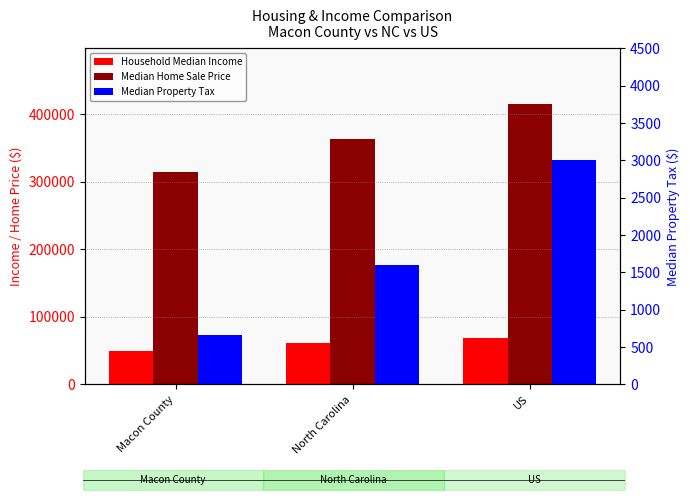

Is the value of Median Property Tax at US greater than the value of Median Home Sale Price at Macon County?

No